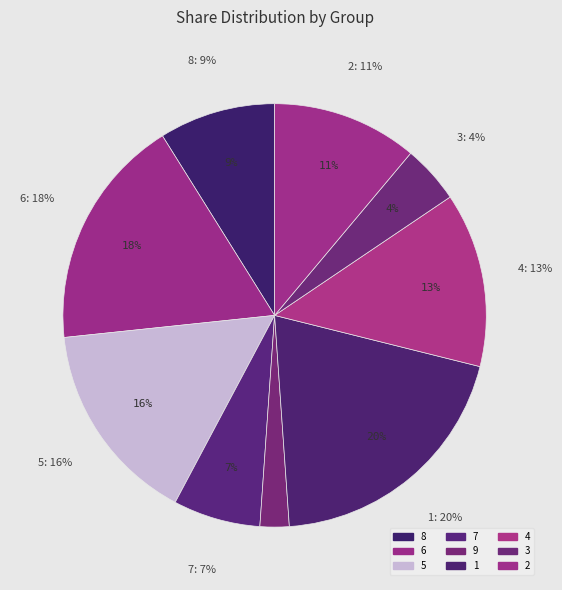

Is 4 the majority of the pie?

No